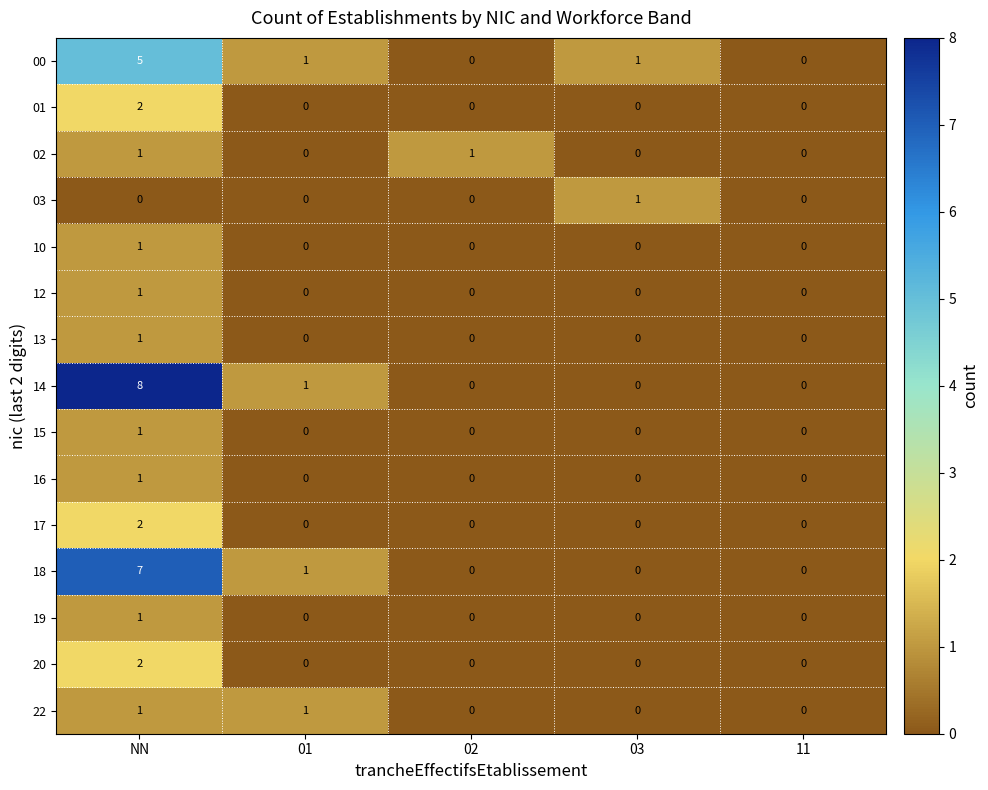

What is the maximum value shown in the chart?

8